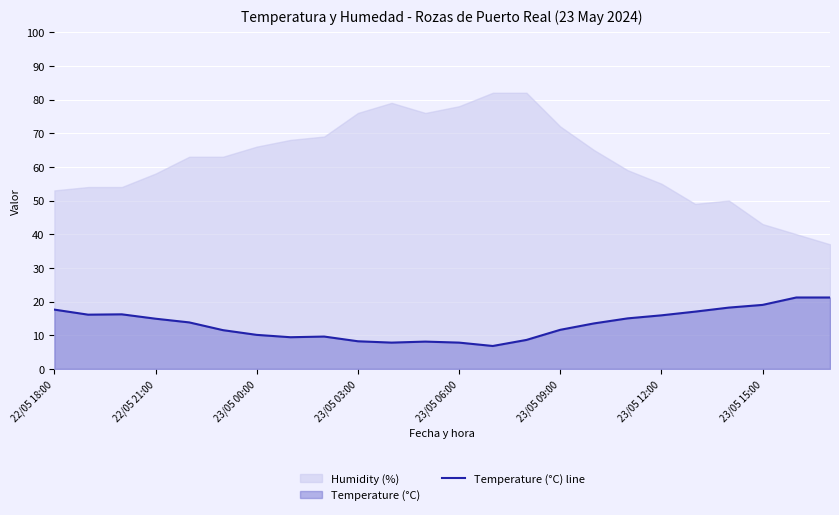

What is the lowest value of the Temperature (°C) line series?

6.8